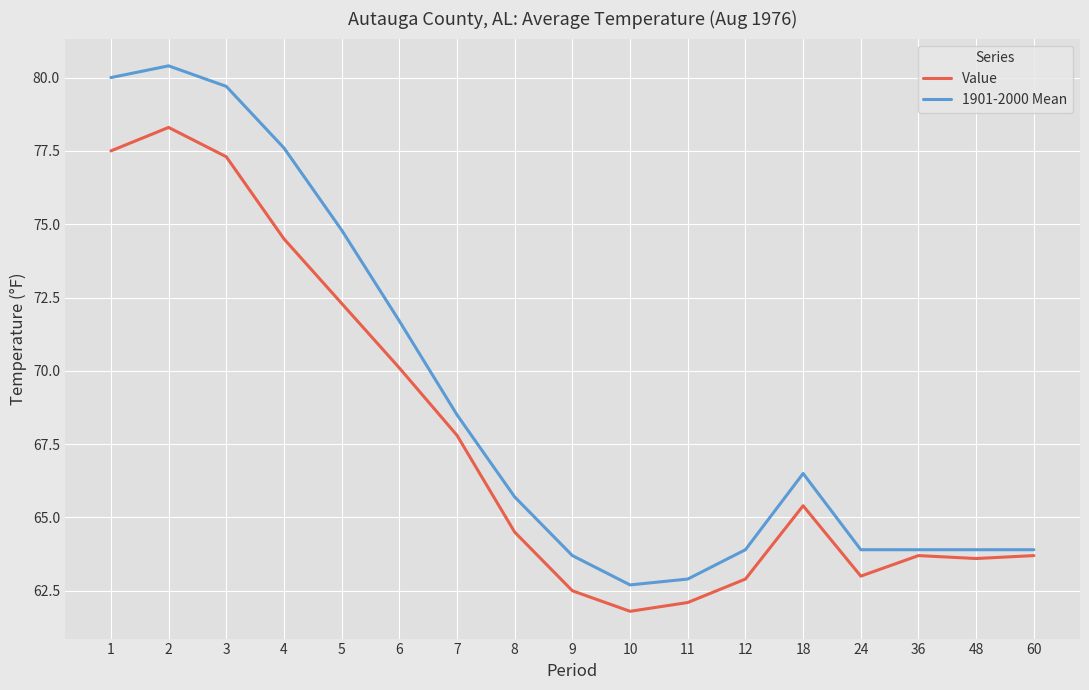

Reading left to right, list all the values displayed in this chart.

Value: 1=77.5	2=78.3	3=77.3	4=74.5	5=72.3	6=70.1	7=67.8	8=64.5	9=62.5	10=61.8	11=62.1	12=62.9	18=65.4	24=63.0	36=63.7	48=63.6	60=63.7
1901-2000 Mean: 1=80.0	2=80.4	3=79.7	4=77.6	5=74.8	6=71.7	7=68.5	8=65.7	9=63.7	10=62.7	11=62.9	12=63.9	18=66.5	24=63.9	36=63.9	48=63.9	60=63.9